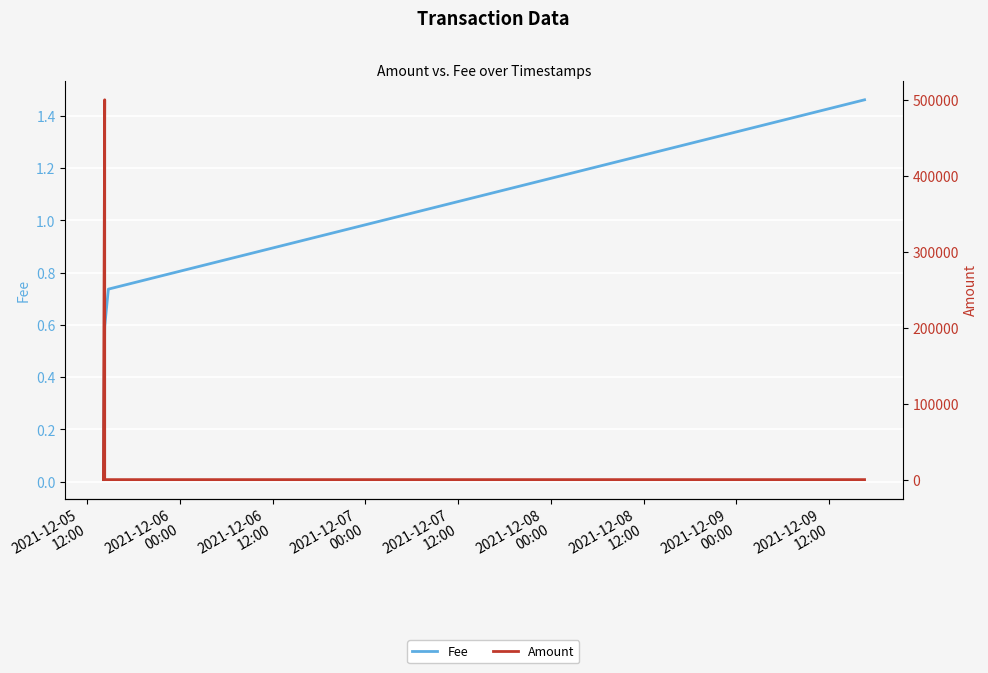

Reading left to right, what are all the values shown in this chart?

Fee: 0.0	0.6	0.6	0.7	1.5
Amount: 0.0	500000.0	0.0	0.0	10.0